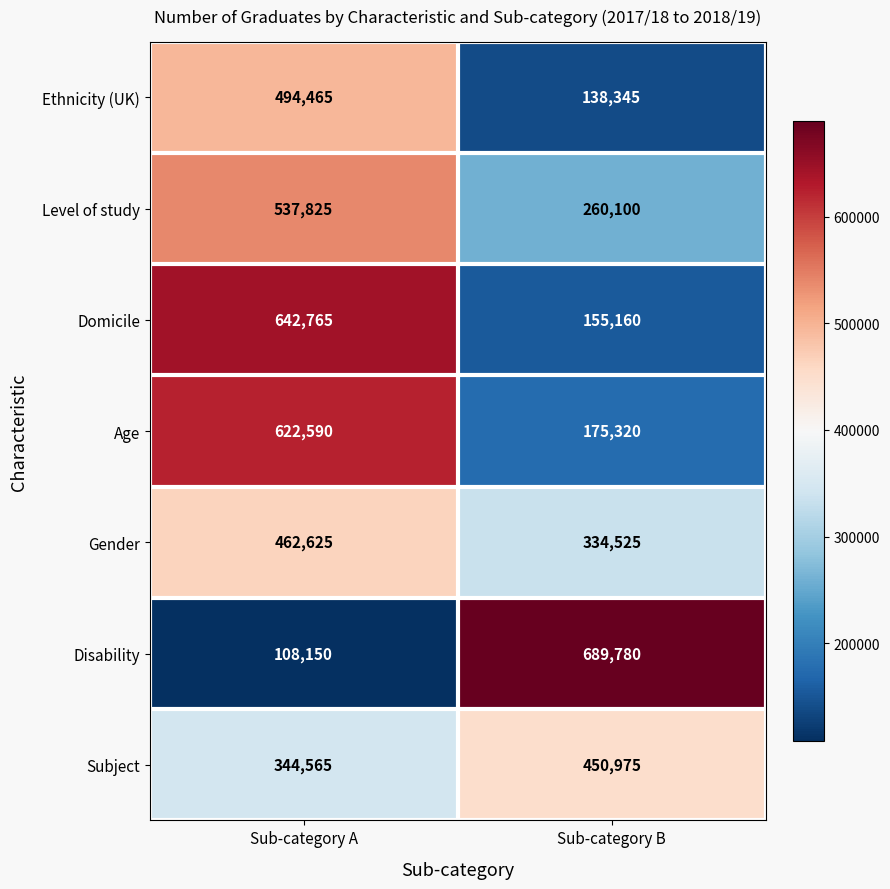

Between Sub-category A and Sub-category B, which series saw the biggest shift?

Disability